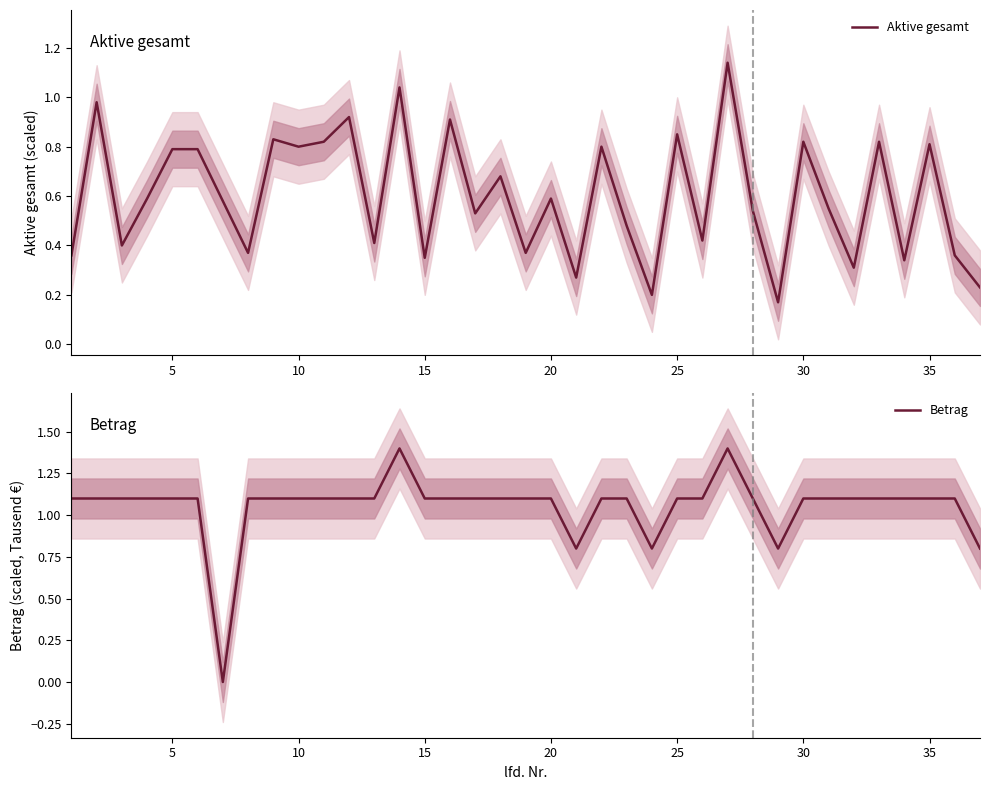

What is the difference between the second highest and minimum values in the Betrag series?

1.4